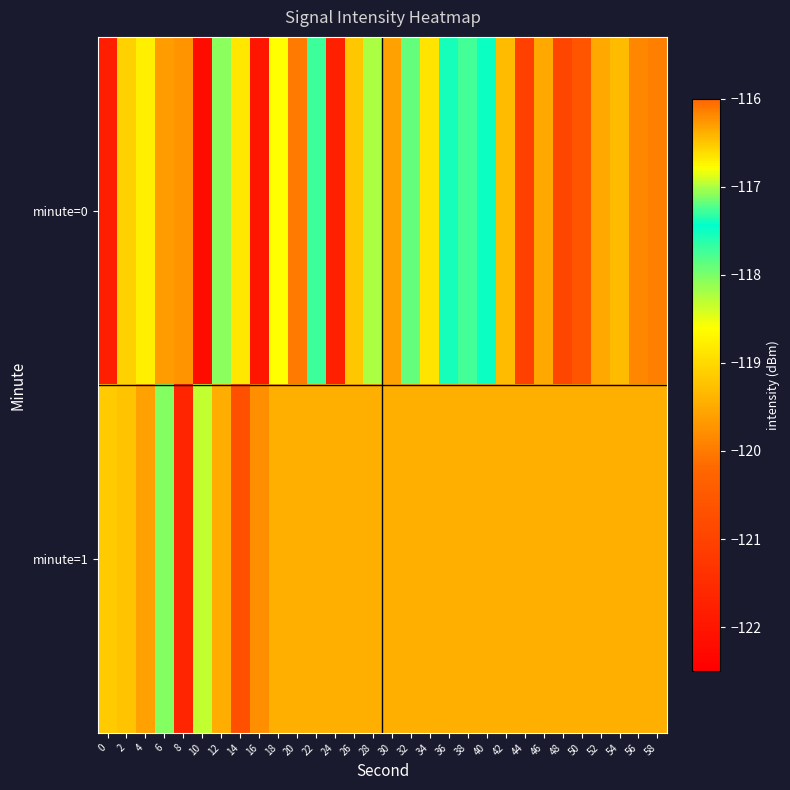

Rank the series at 10 from highest to lowest value.

minute=1, minute=0